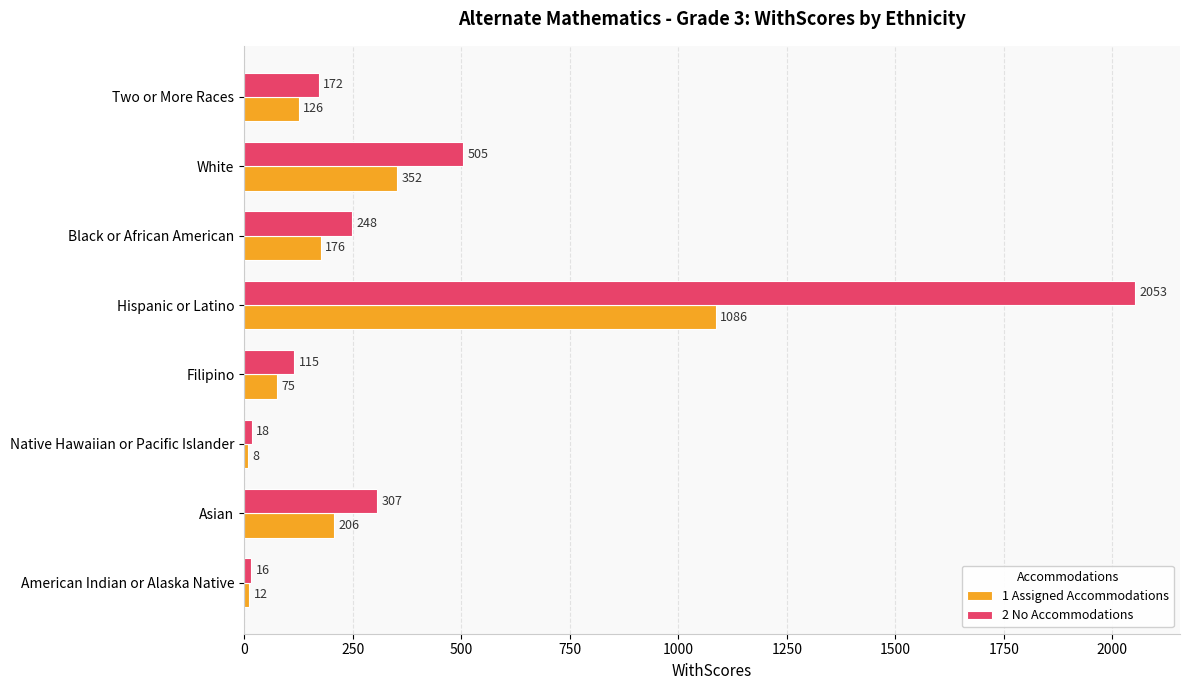

Which series has the largest range (max minus min)?

2 No Accommodations